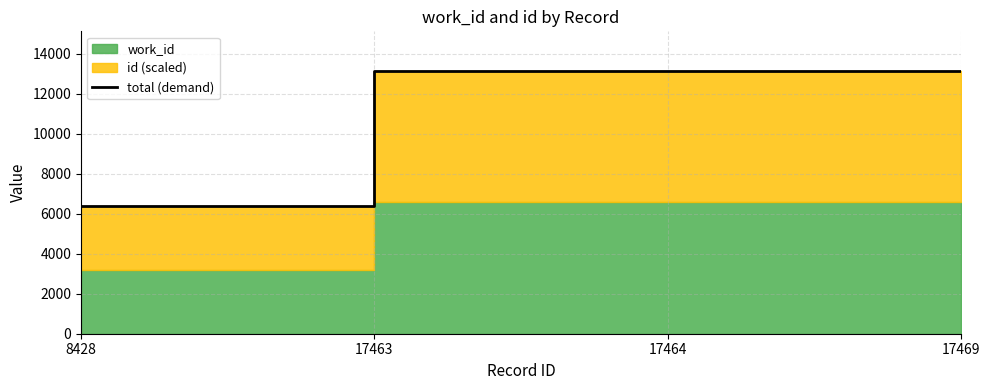

Reading left to right, transcribe all the data shown in this chart.

6373.7	13141.7	13142.1	13144.0